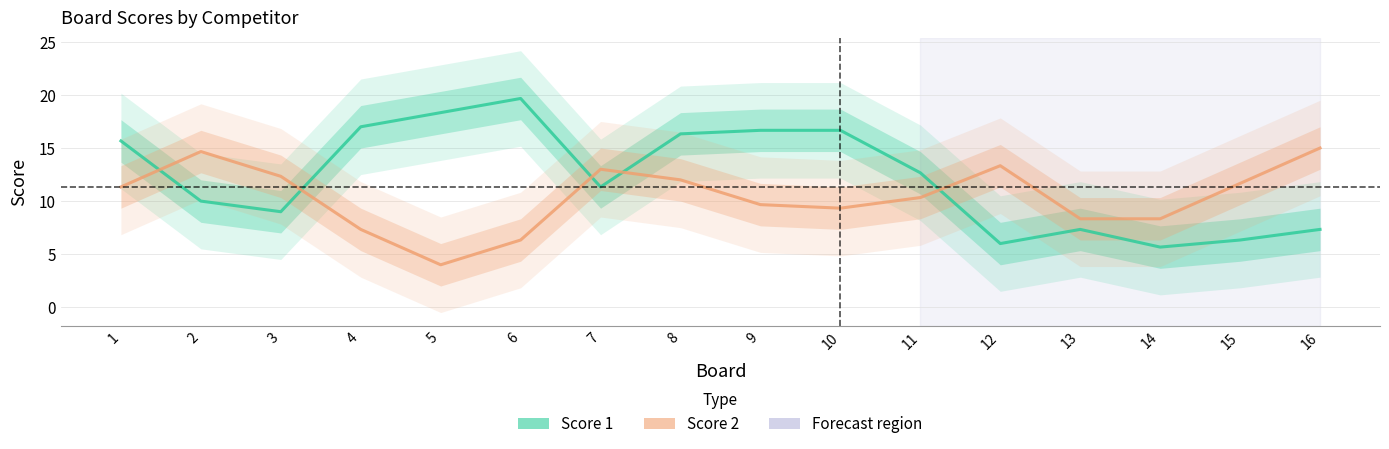

At which label is Score 1 closest to 12?

11